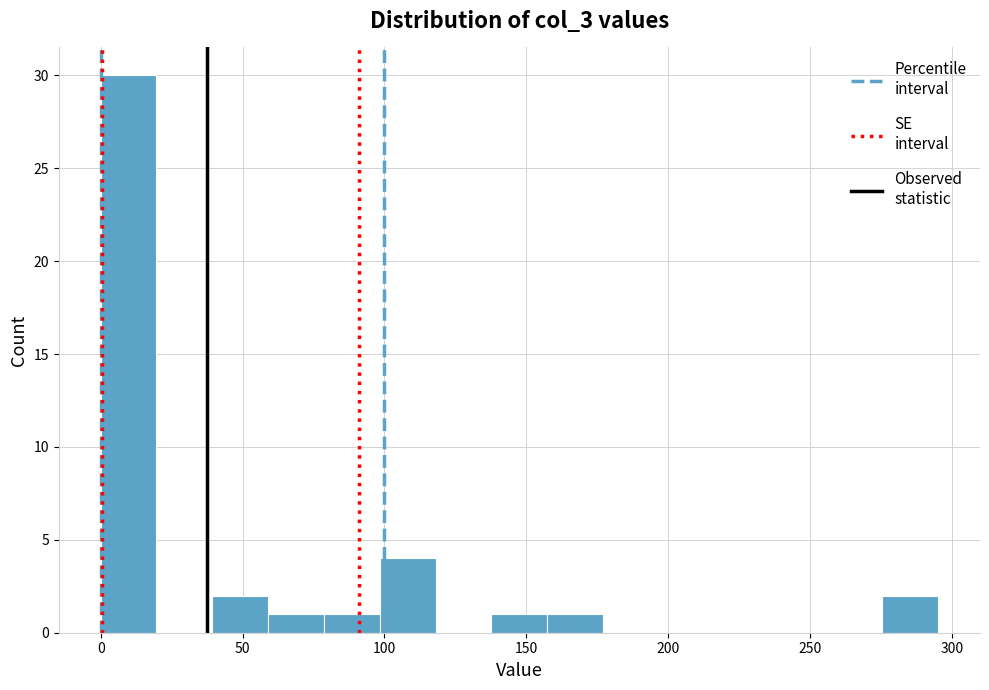

Read against the x-axis, roughly where is the centre of the tallest bar?

10